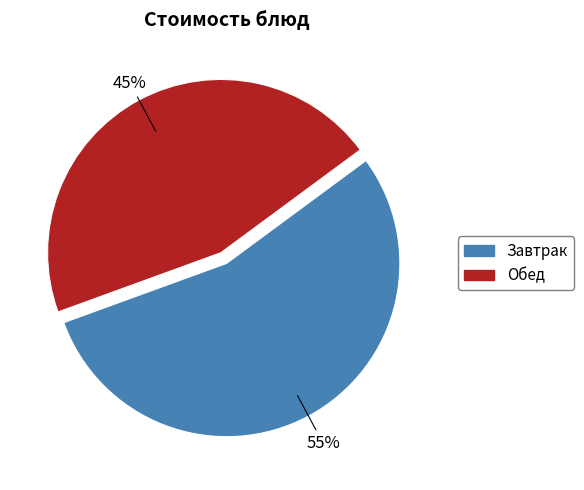

To the nearest percent, what is the average slice percentage?

50%